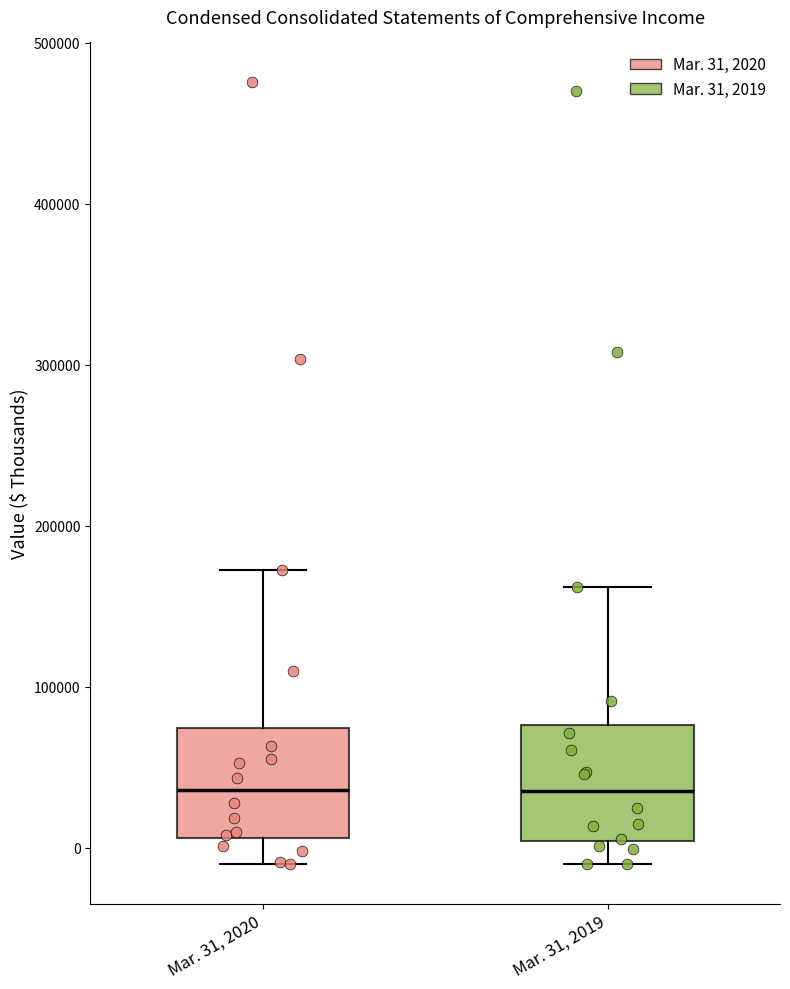

Where does the lower whisker of the box for Mar. 31, 2019 end on the y-axis? The values are not printed on the chart, so give them approximately, as read against the axis.

-10000